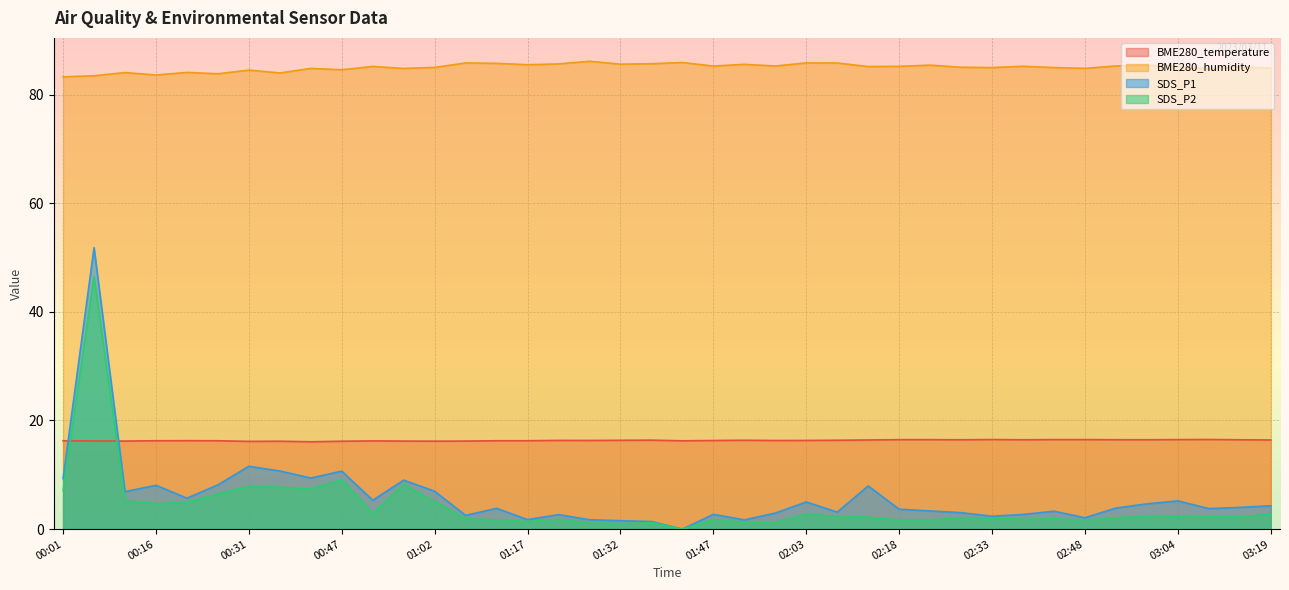

Rank the series by their maximum value, from highest to lowest.

BME280_humidity, SDS_P1, SDS_P2, BME280_temperature